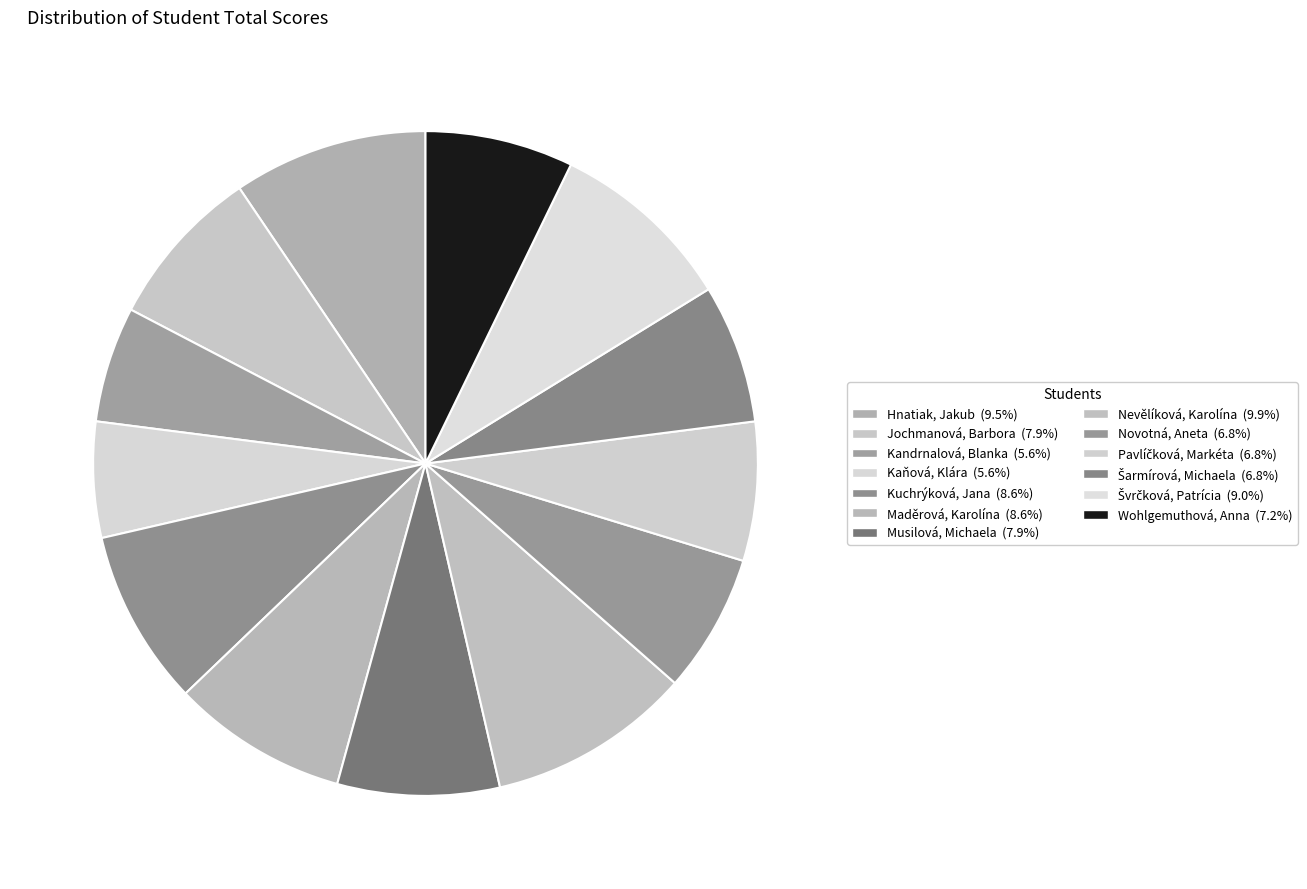

Which slice is the largest?

Nevělíková, Karolína